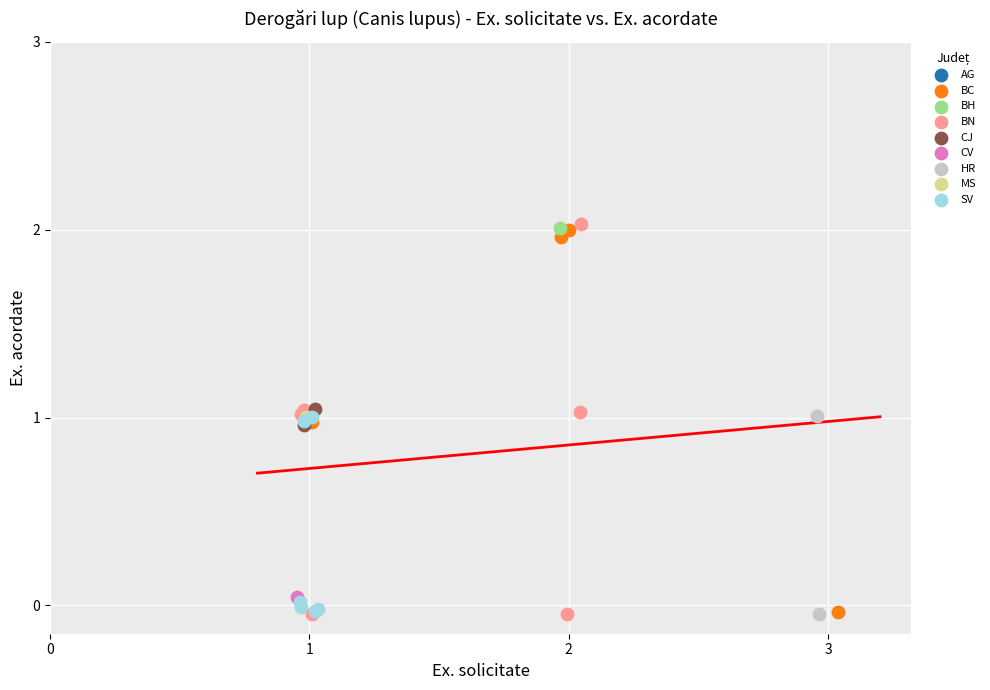

What are all the series names shown in the legend?

AG, BC, BH, BN, CJ, CV, HR, MS, SV